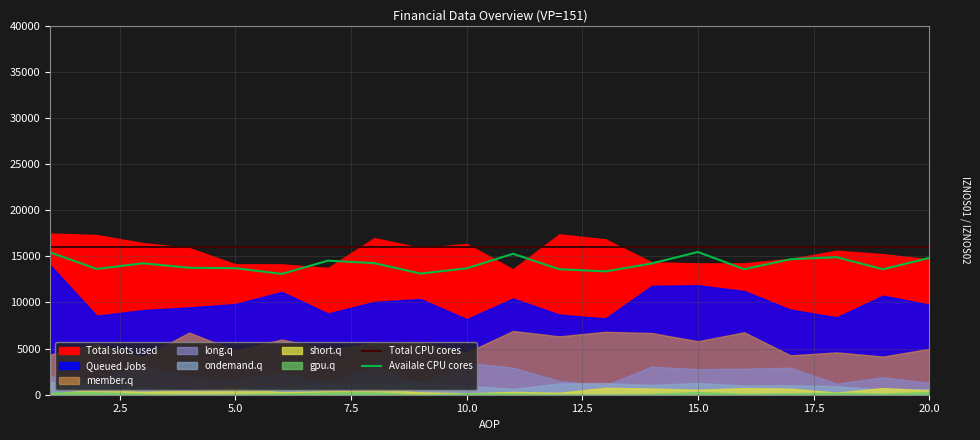

The value of Availale CPU cores at 10.0 is 13696.6. True or false?

True